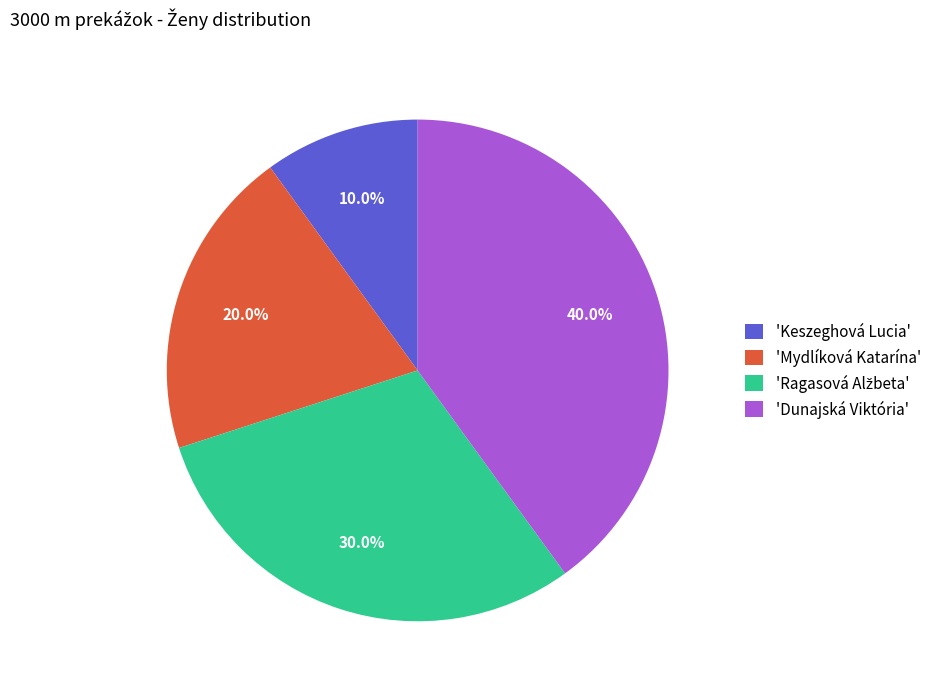

Is 'Mydlíková Katarína' the majority of the pie?

No